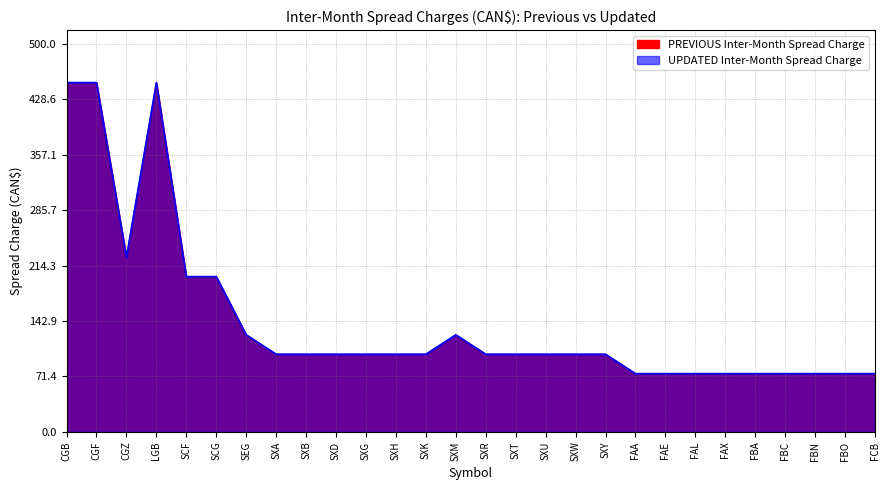

Is the value of PREVIOUS Inter-Month Spread Charge at SXM greater than the value of UPDATED Inter-Month Spread Charge at SXW?

Yes